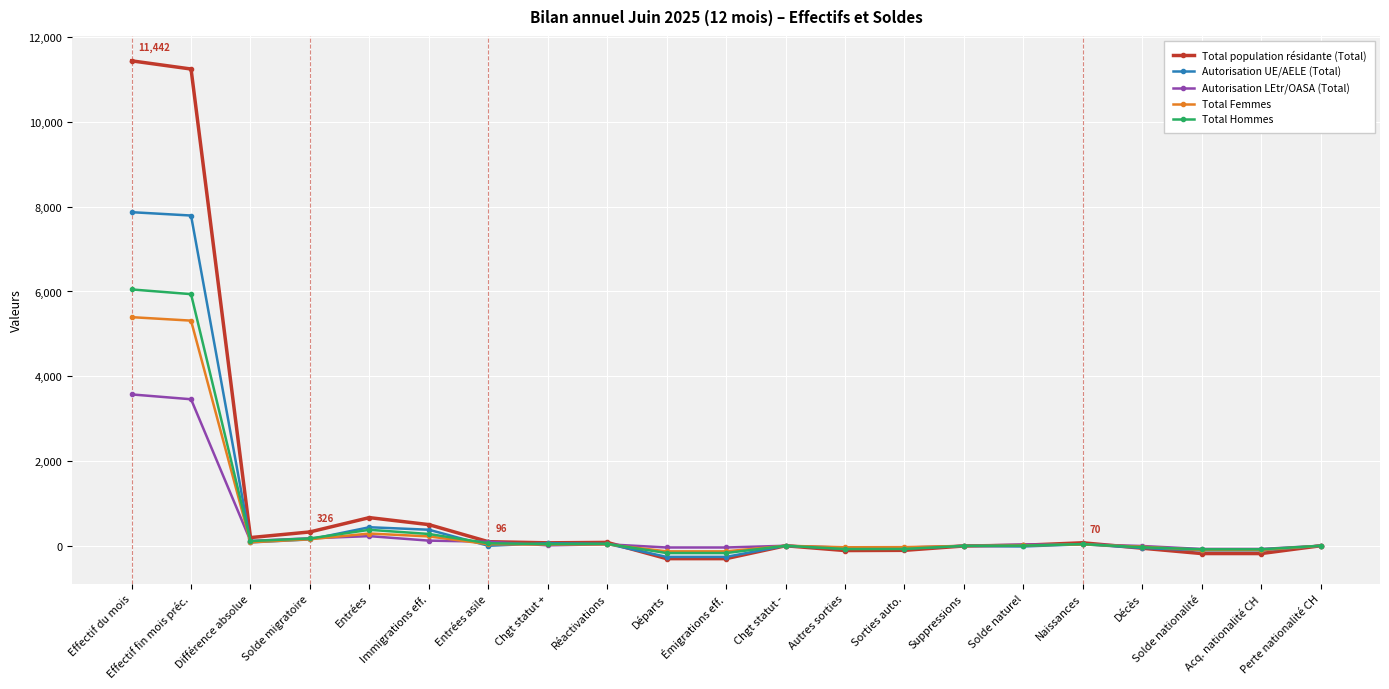

Between Naissances and Solde nationalité, which series saw the biggest shift?

Total population résidante (Total)